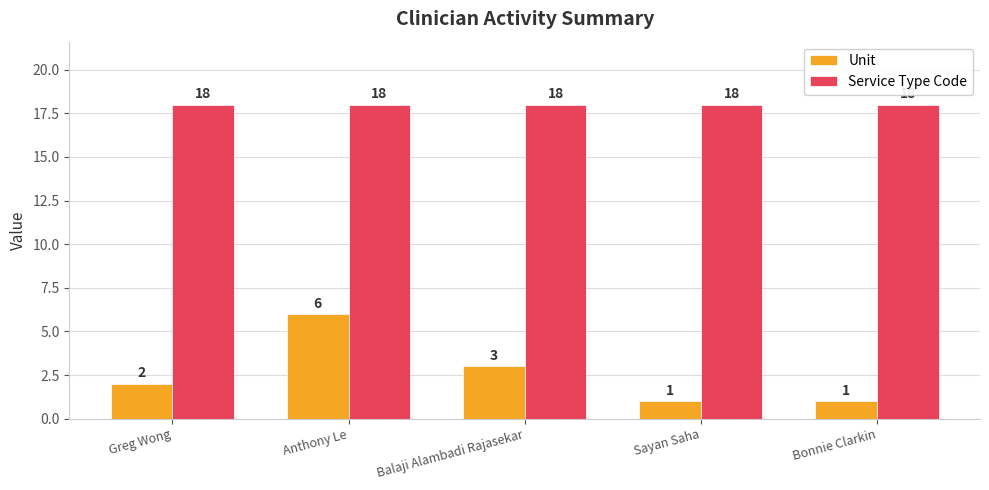

What is the average value of the Service Type Code series?

18